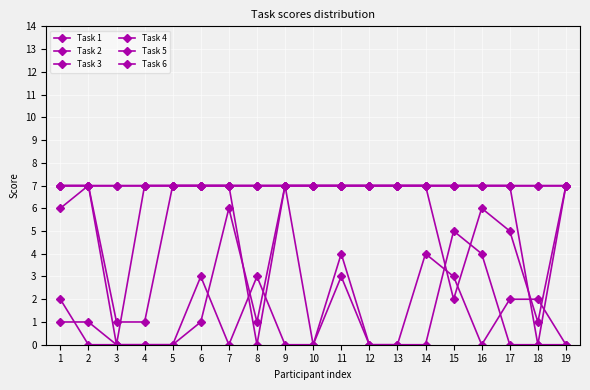

Reading right to left, what are all the values shown in this chart?

Task 1: 7	7	7	7	7	7	7	7	7	7	7	7	7	7	7	7	7	7	7
Task 2: 7	0	7	7	7	7	7	7	7	7	7	7	7	7	7	7	7	7	7
Task 3: 7	7	7	7	7	7	7	7	7	7	7	0	7	7	7	1	1	7	7
Task 4: 0	0	0	4	5	0	0	0	4	0	0	3	0	3	0	0	0	0	2
Task 5: 7	1	5	6	2	7	7	7	7	7	7	7	7	7	7	7	0	7	6
Task 6: 0	2	2	0	3	4	0	0	3	0	7	1	6	1	0	0	0	1	1